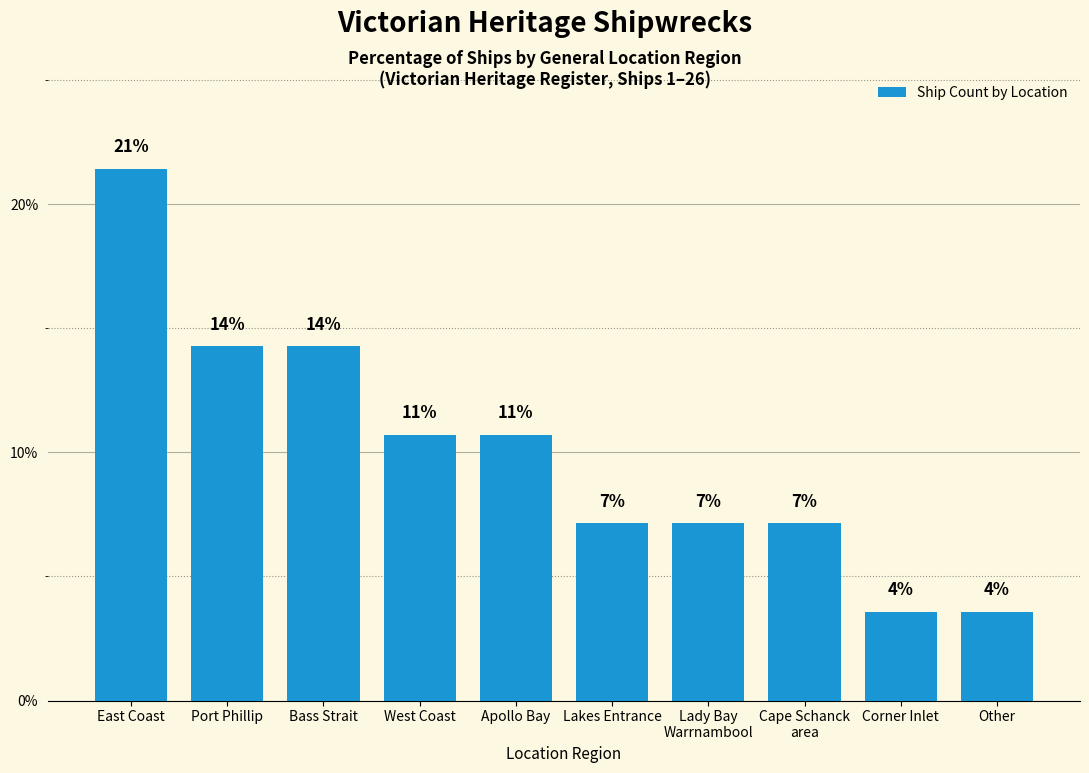

Are the bars horizontal?

No